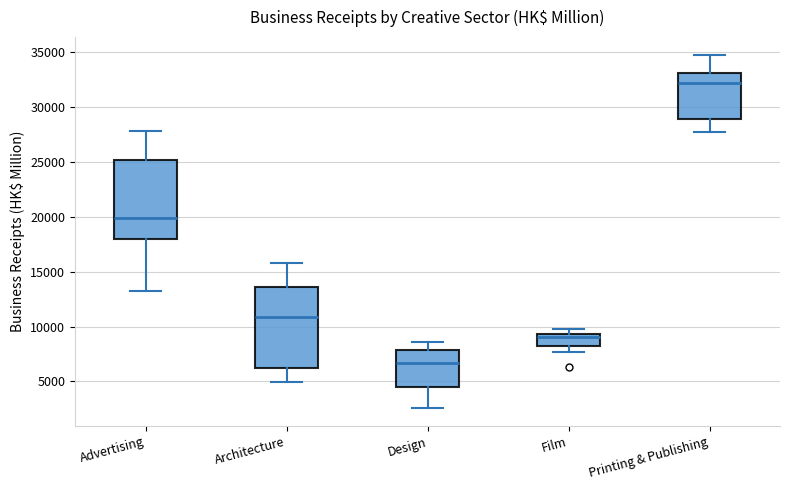

Reading left to right, read every box against the y-axis: the position of its median line, the range the box covers, and the ends of its whiskers. The values are not printed on the chart, so give them approximately, as read against the axis.

Advertising: median 20000, box 18000 to 25000, whiskers 13000 to 28000
Architecture: median 11000, box 6500 to 13500, whiskers 5000 to 16000
Design: median 6500, box 4500 to 8000, whiskers 2500 to 8500
Film: median 9000, box 8000 to 9500, whiskers 7500 to 10000
Printing & Publishing: median 32000, box 29000 to 33000, whiskers 27500 to 35000